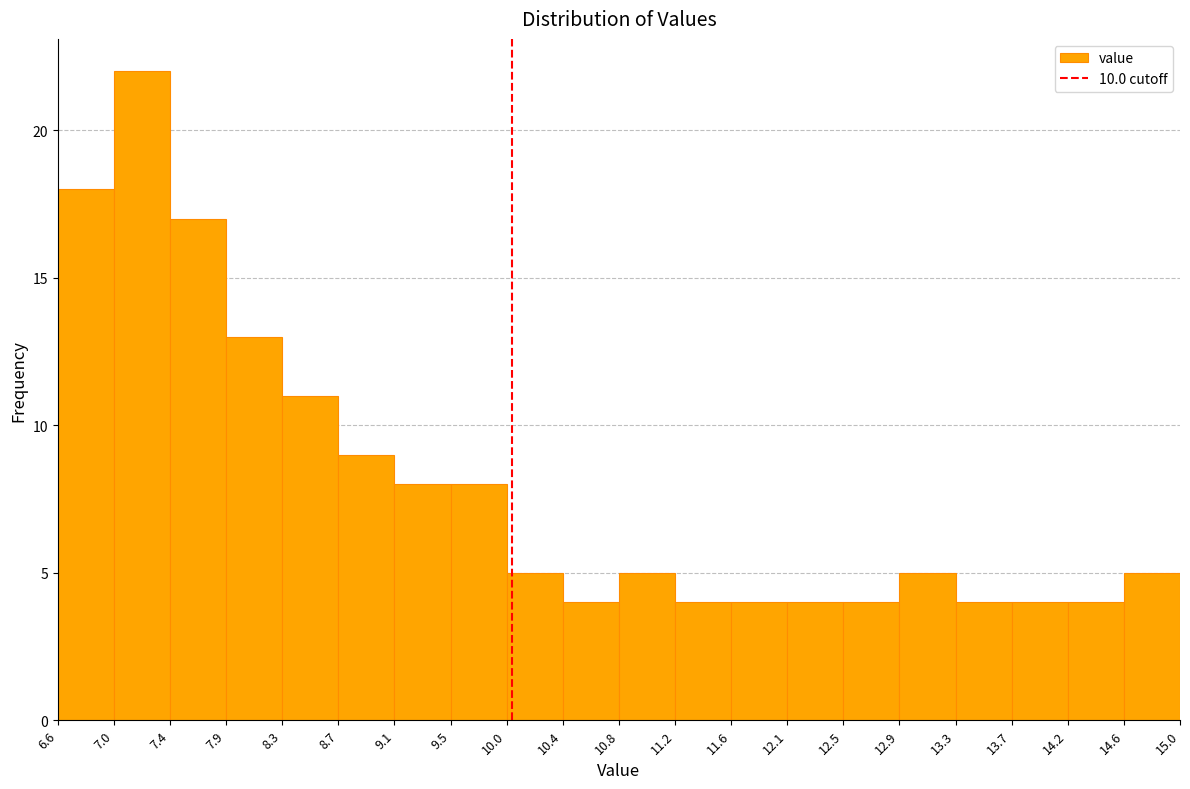

Which range on the x-axis has the tallest bar?

7.0 to 7.4